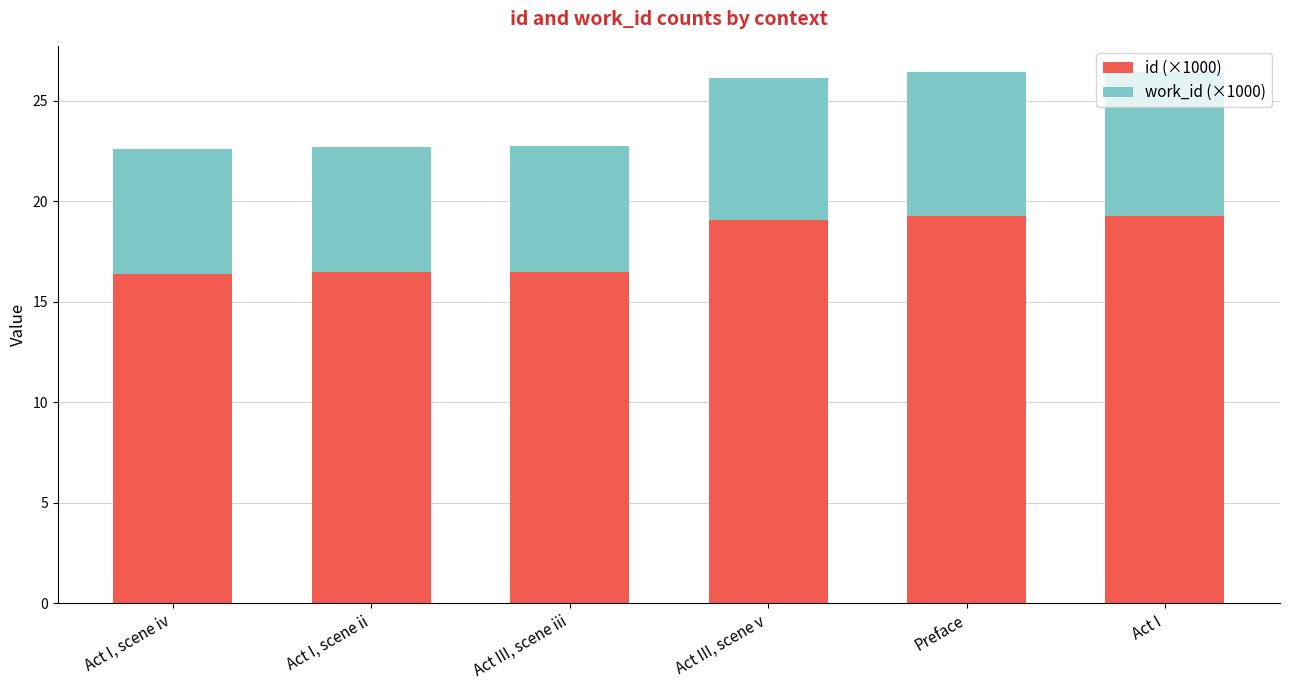

What is the difference between the second highest and second lowest values in the id (×1000) series?

2.8